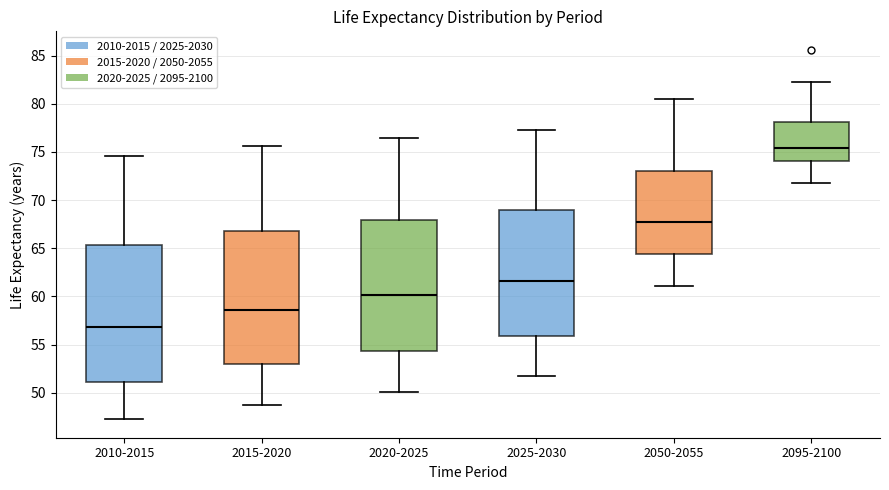

Where does the upper whisker of the box for 2025-2030 end on the y-axis? The values are not printed on the chart, so give them approximately, as read against the axis.

77.5